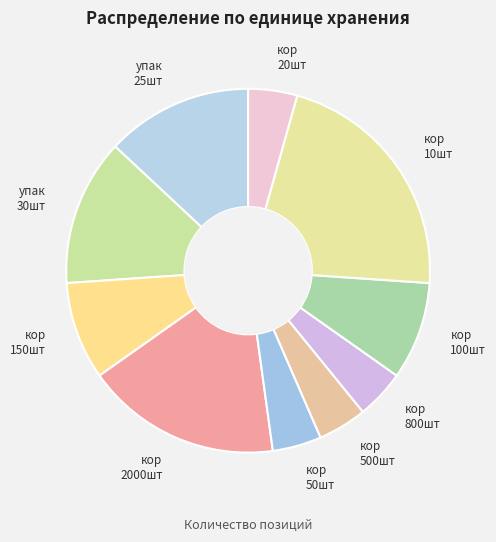

Combined, do кор 20шт and кор 50шт account for over 50%?

No